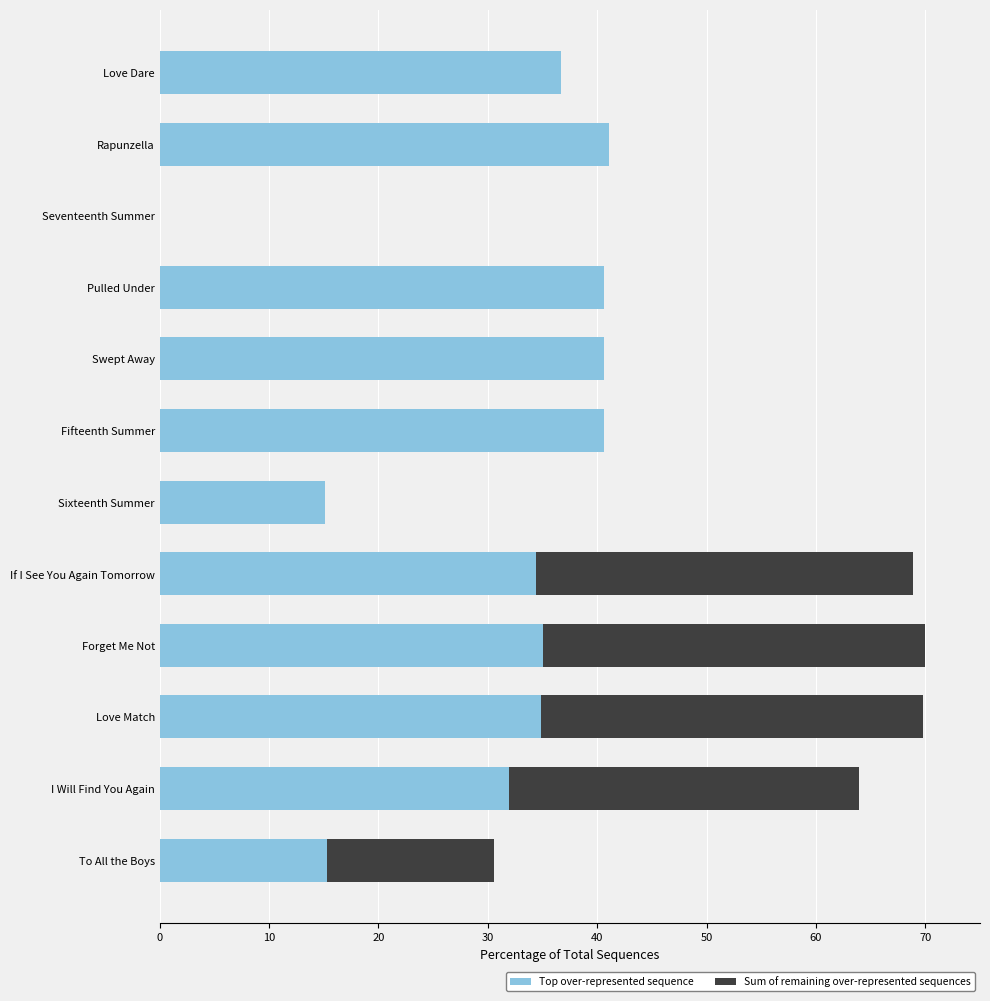

What is the total value across all series at Sixteenth Summer?

15.1